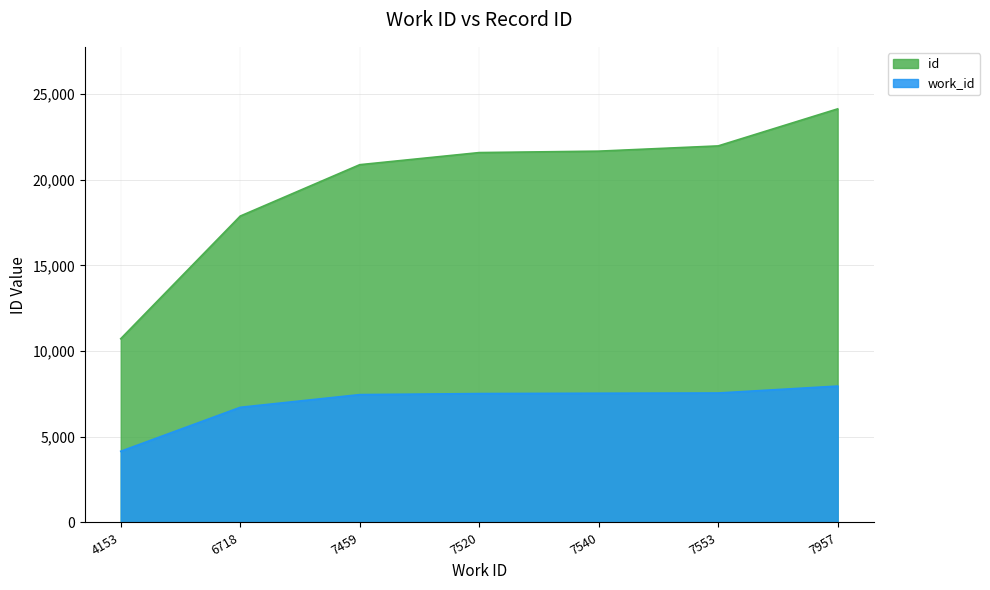

True or false: work_id and id intersect in this chart.

False